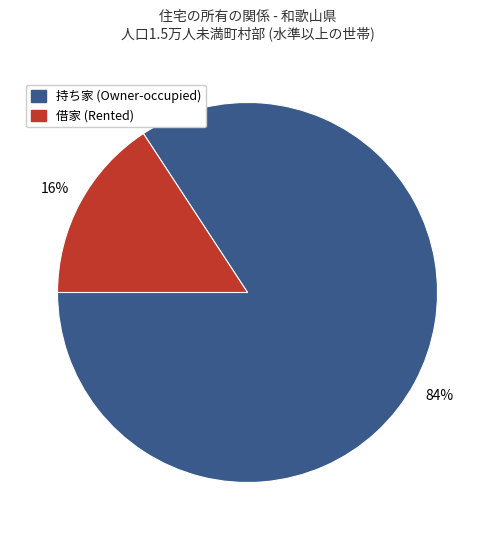

To the nearest percent, what is the difference between the largest and smallest slice percentages?

68%